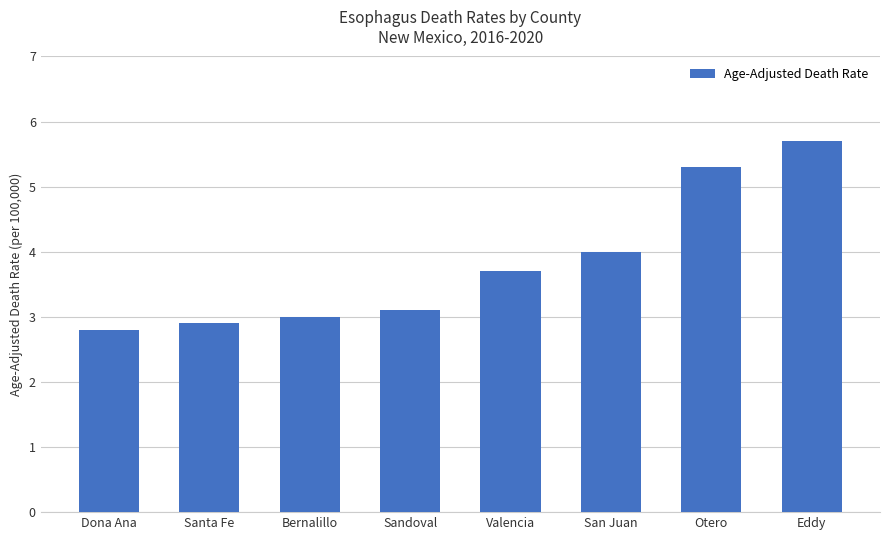

Approximately how many times larger is the value at Eddy compared to Otero?

1.1